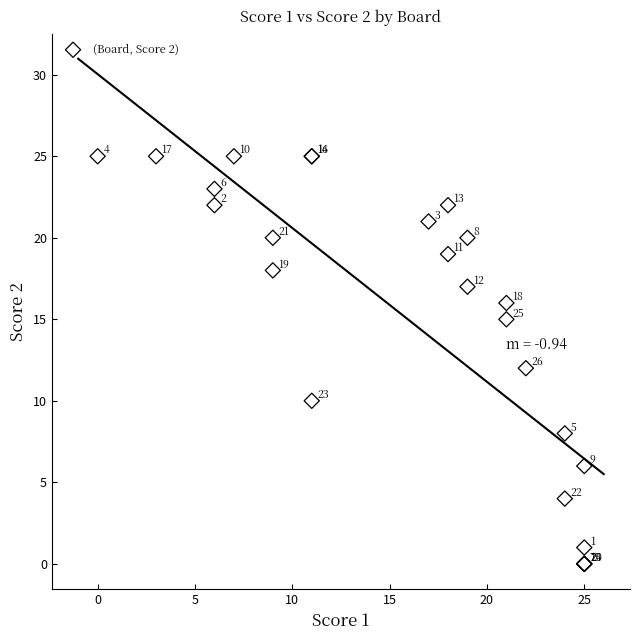

What Y value in the scatter plot is closest to 12?

12